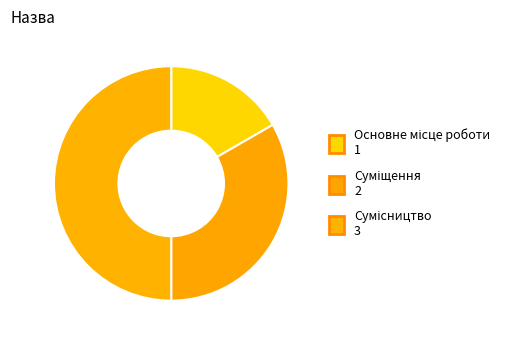

Rank the categories by value from lowest to highest.

Основне місце роботи, Суміщення, Сумісництво